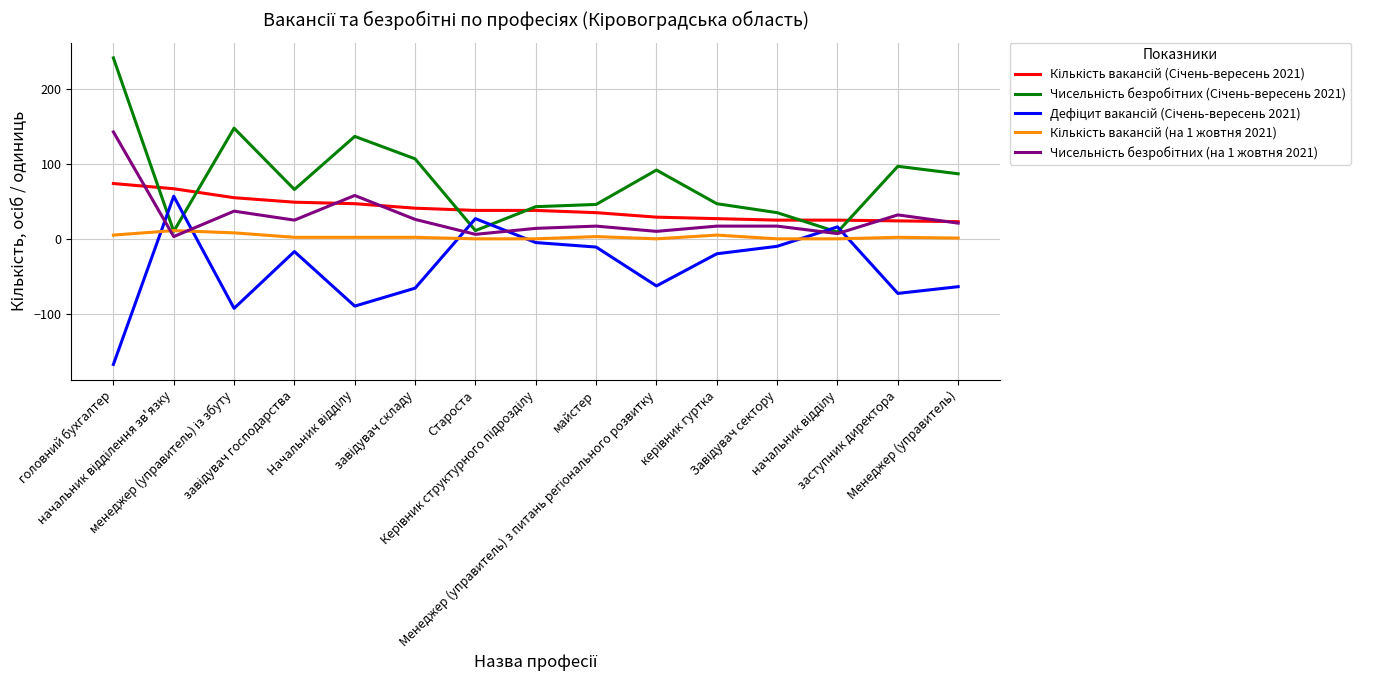

What is the smallest value displayed?

-168